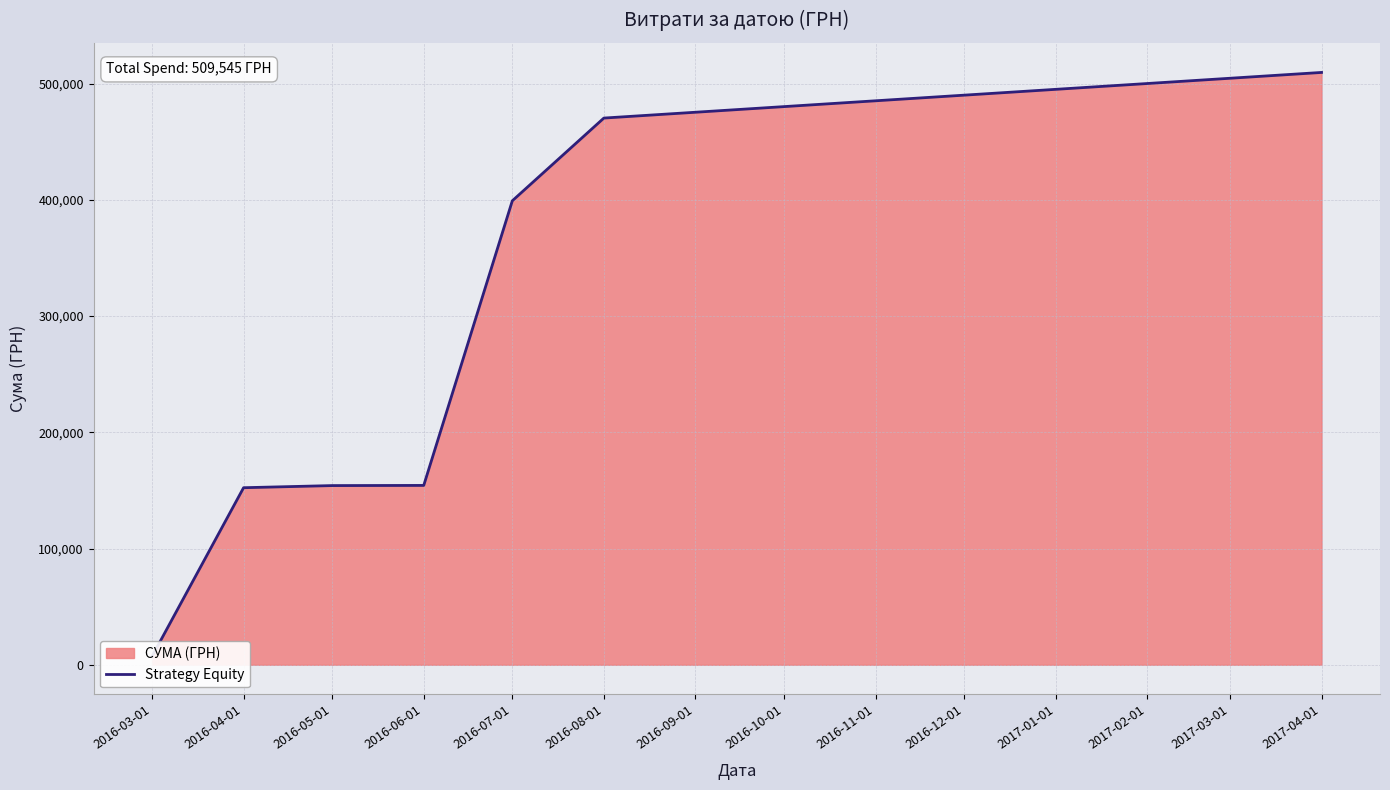

The chart shows a value of 39885.8 at 2016-05-01. True or false?

False